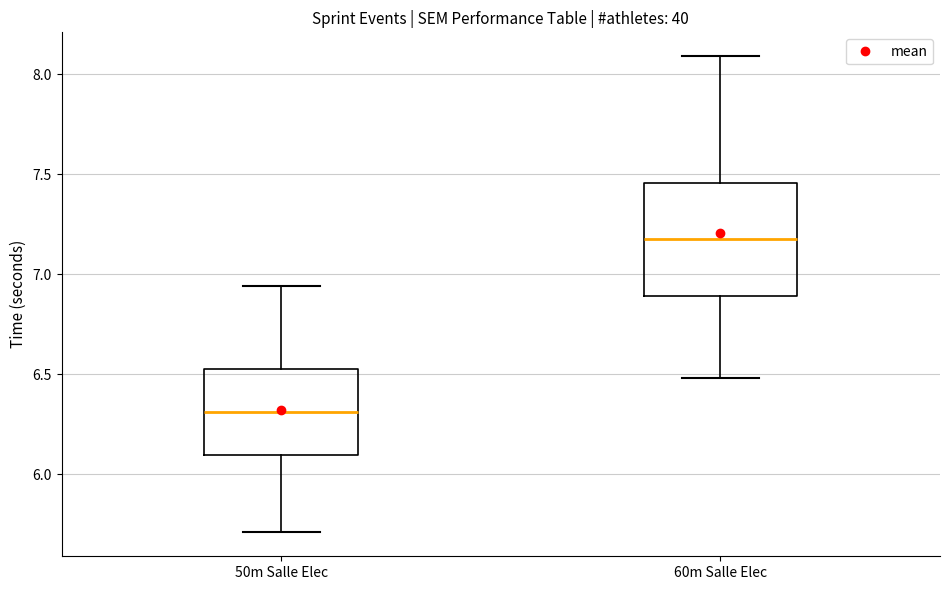

Comparing the boxes themselves (not the whiskers), which one is the tallest?

60m Salle Elec